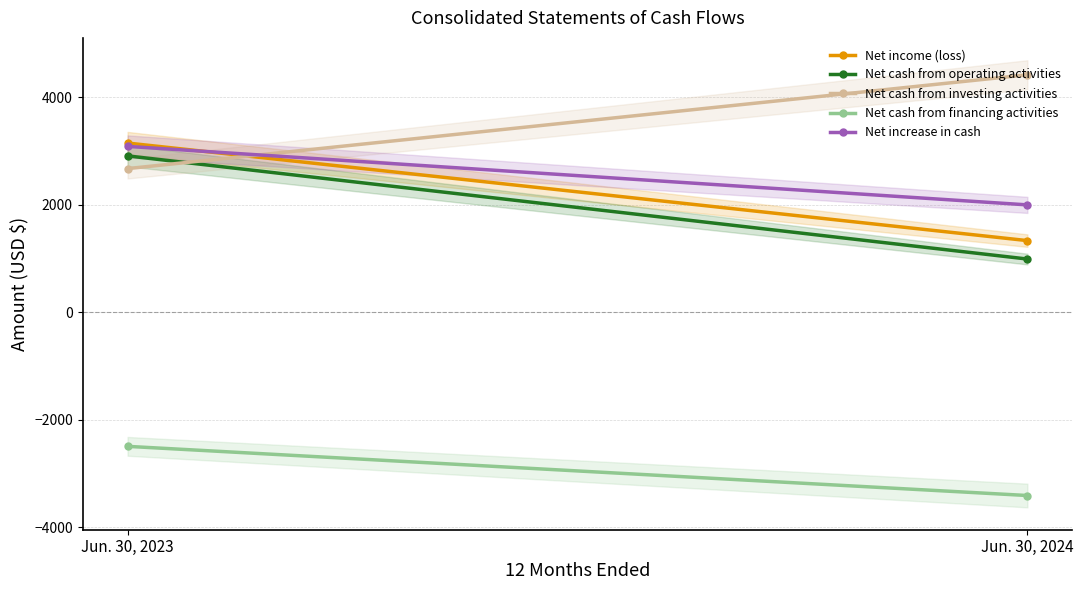

Which category has the lowest value across all series?

Jun. 30, 2024